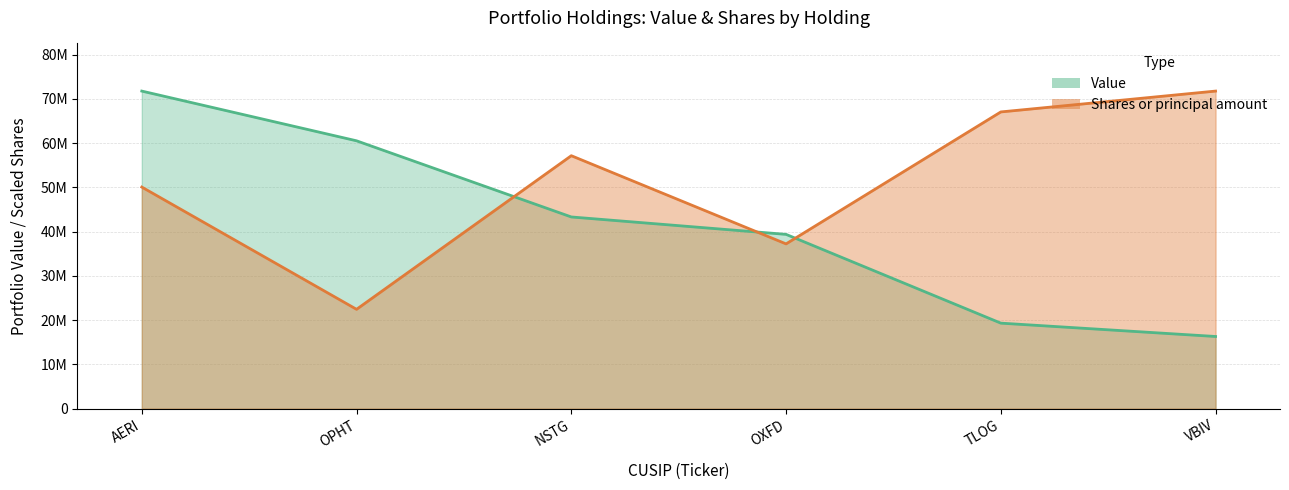

The value of Value at OPHT is 60526000.0. True or false?

True